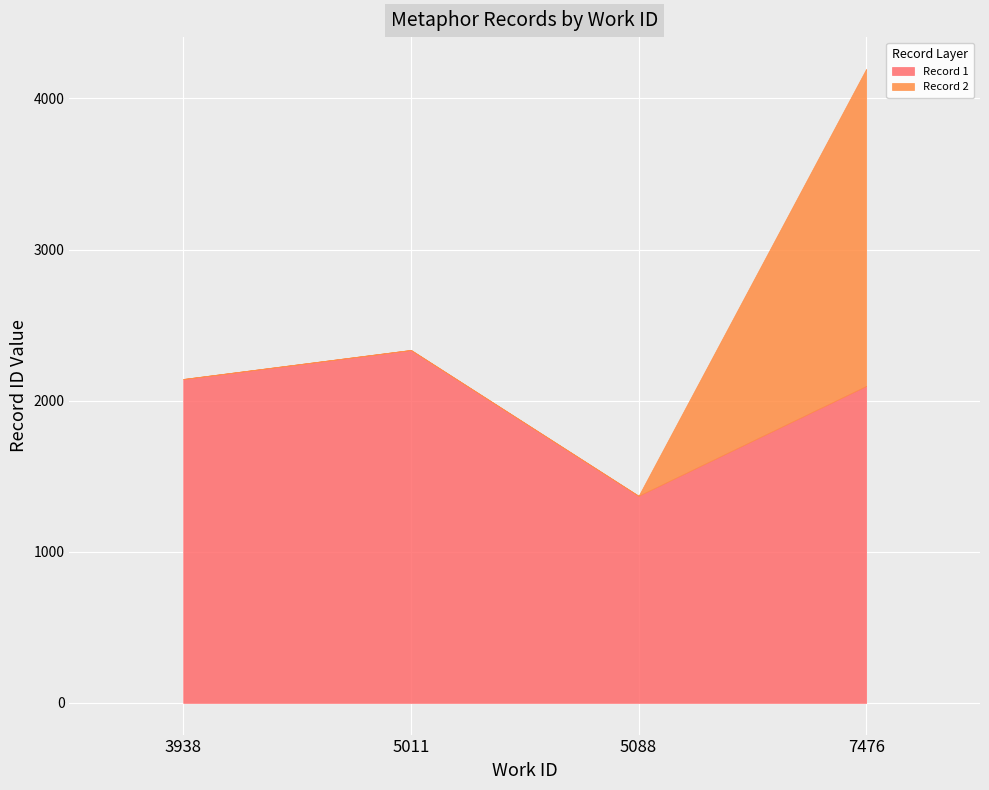

What is the highest value of the Record 1 series?

2335.7